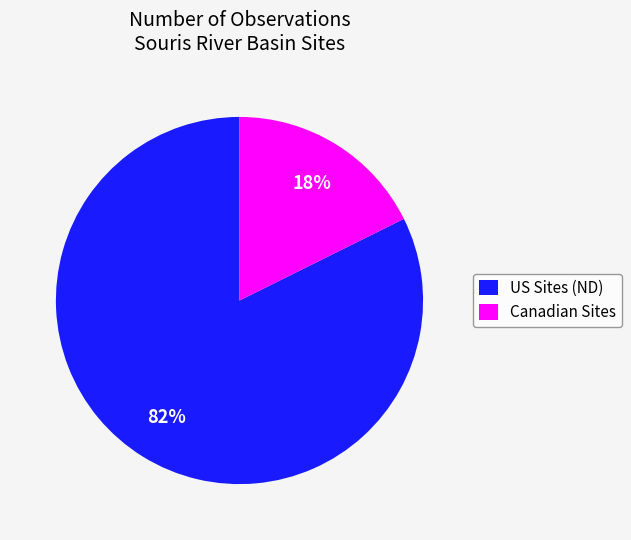

How many segments does this pie chart have?

2